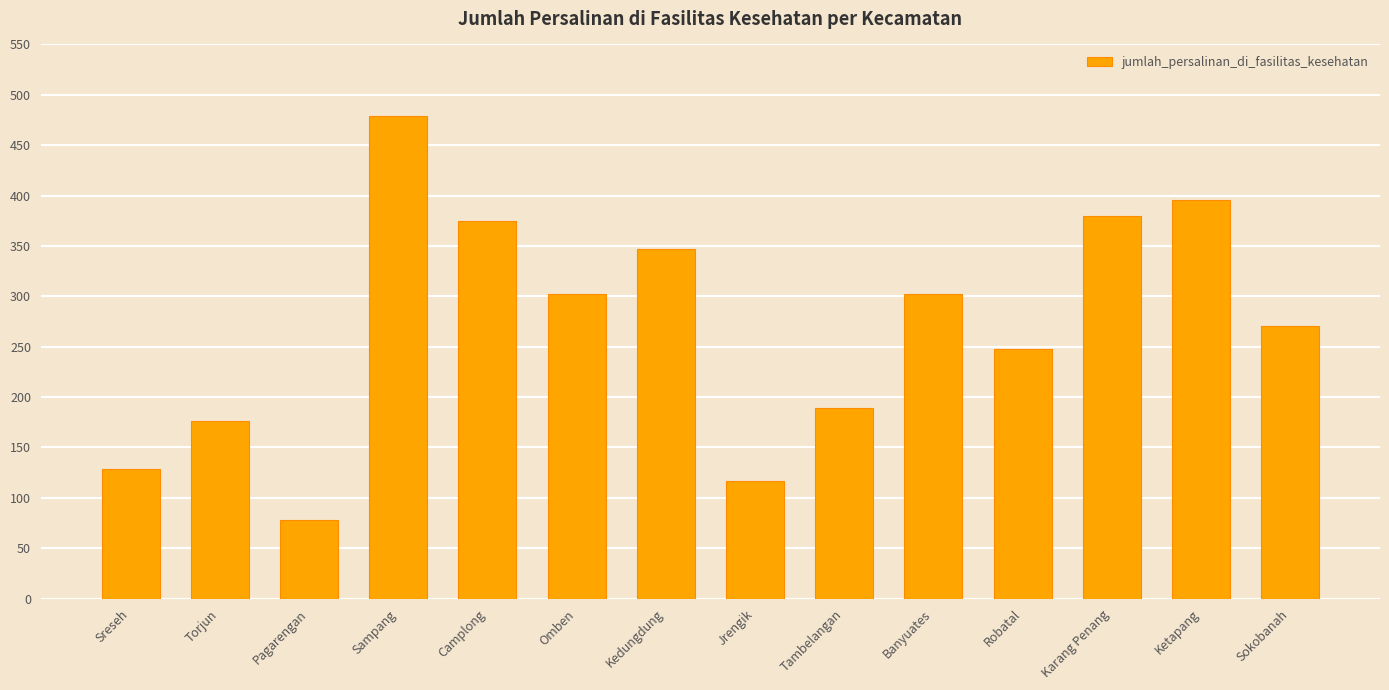

The value at Sampang is 479. True or false?

True